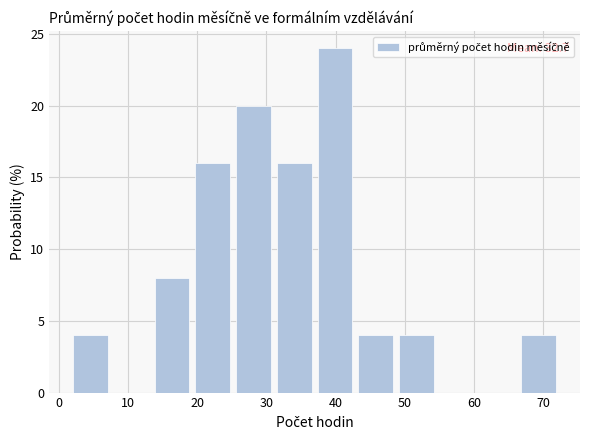

Which range on the x-axis has the tallest bar?

37 to 43